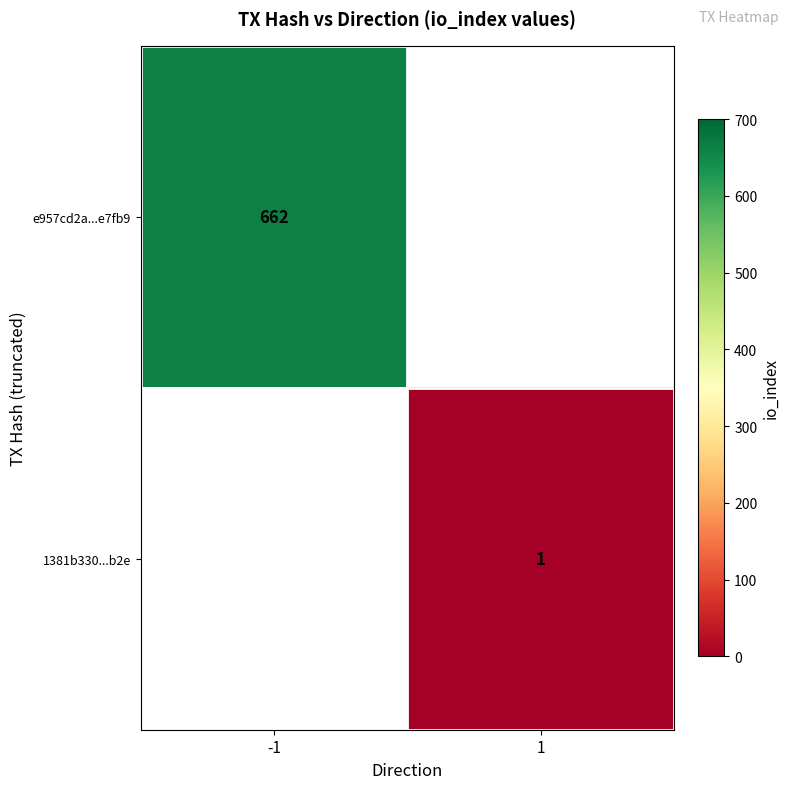

The value of 1381b330...b2e at 1 is 2. True or false?

False